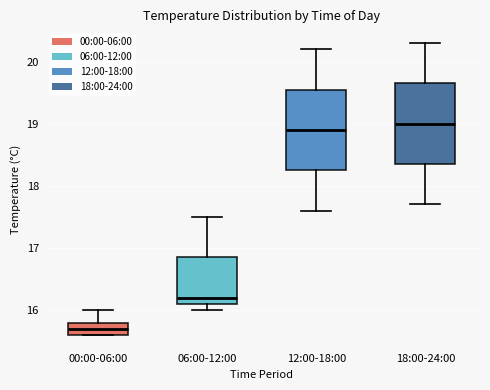

Where does the lower whisker of the box for 06:00-12:00 end on the y-axis? The values are not printed on the chart, so give them approximately, as read against the axis.

16.0